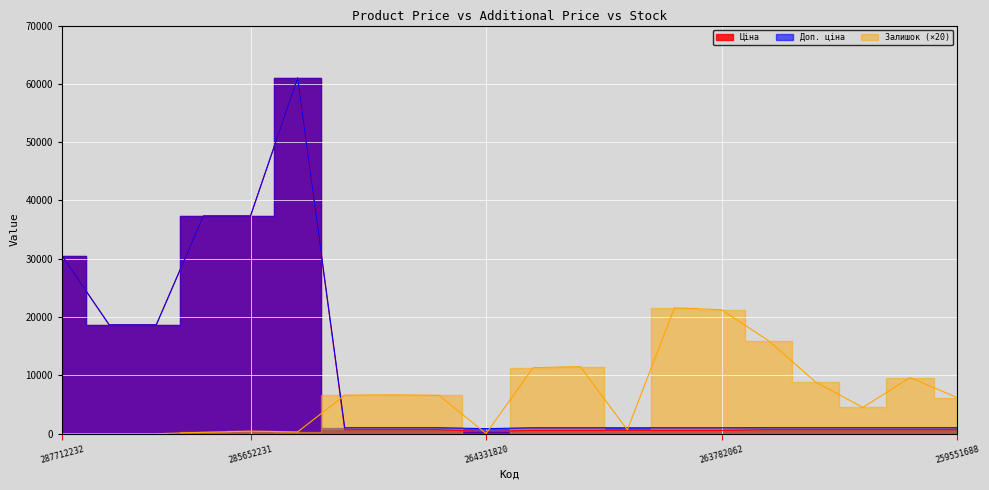

True or false: Доп. ціна and Ціна cross at least once.

False